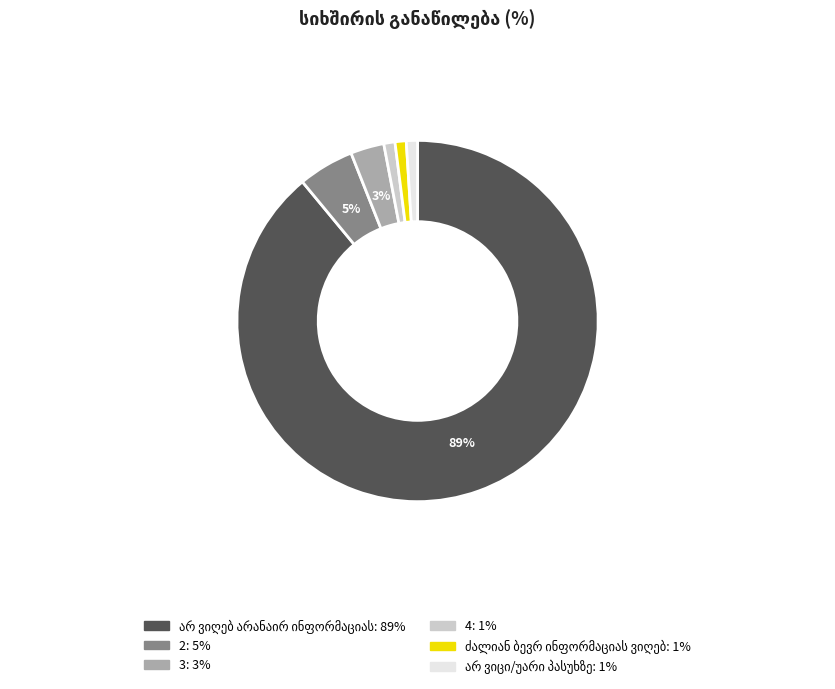

Is there any slice that represents more than half of the pie?

Yes